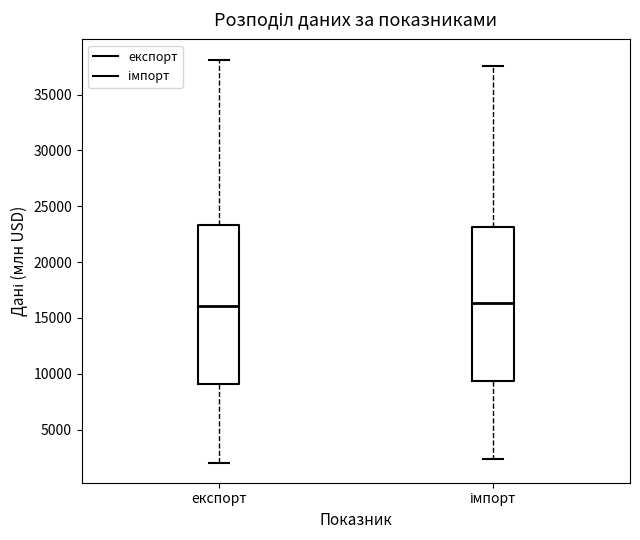

Reading left to right, transcribe this box plot: for each box, give where its median line is, the range the box spans, and where its two whiskers end, as read against the y-axis. The values are not printed on the chart, so give them approximately, as read against the axis.

експорт: median 16000, box 9000 to 23500, whiskers 2000 to 38000
імпорт: median 16500, box 9500 to 23000, whiskers 2500 to 37500